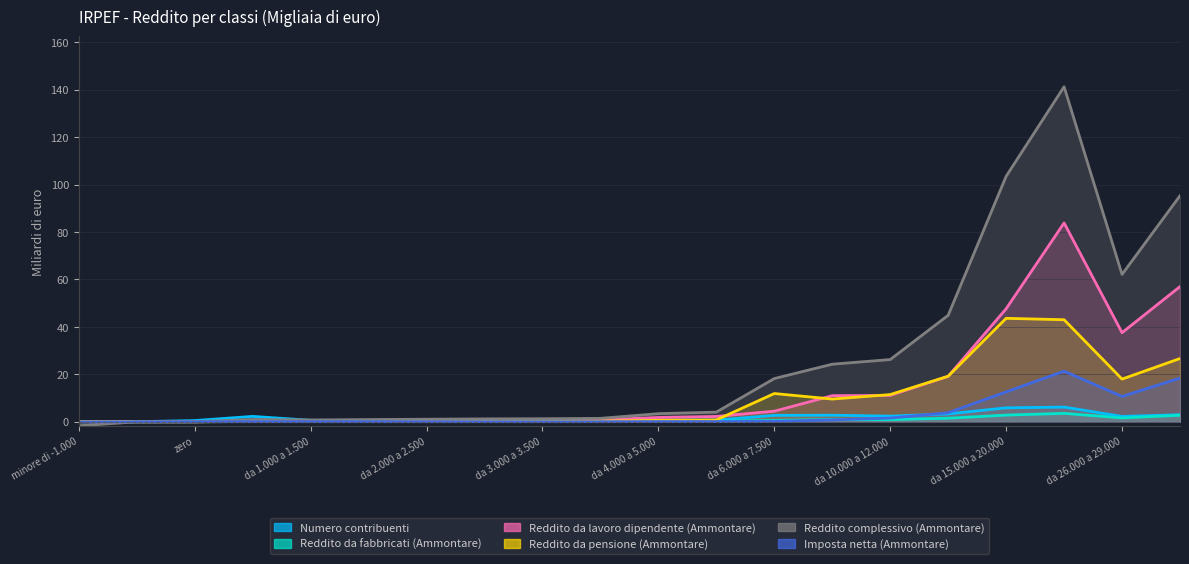

True or false: Numero contribuenti has a value of 0.1 at da 3.000 a 3.500.

False